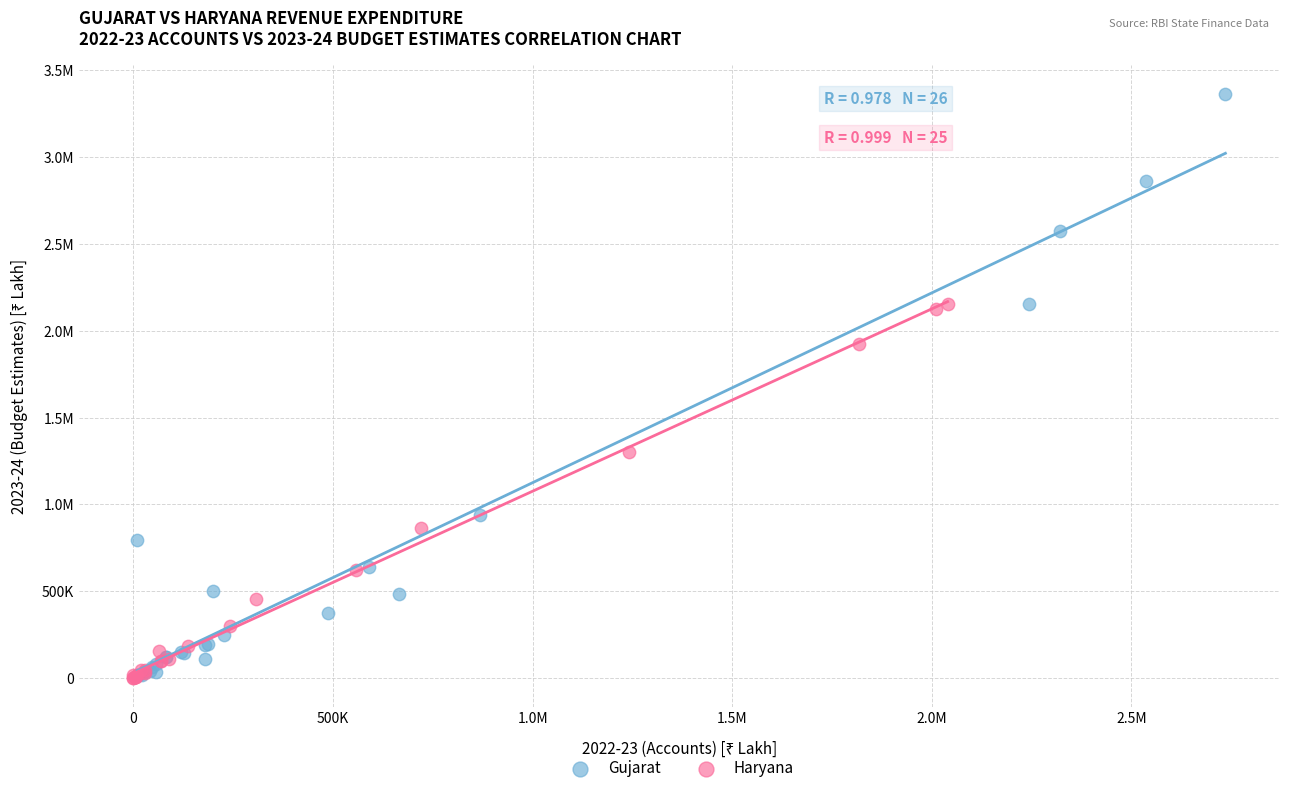

What are all the series names shown in the legend?

Gujarat, Haryana